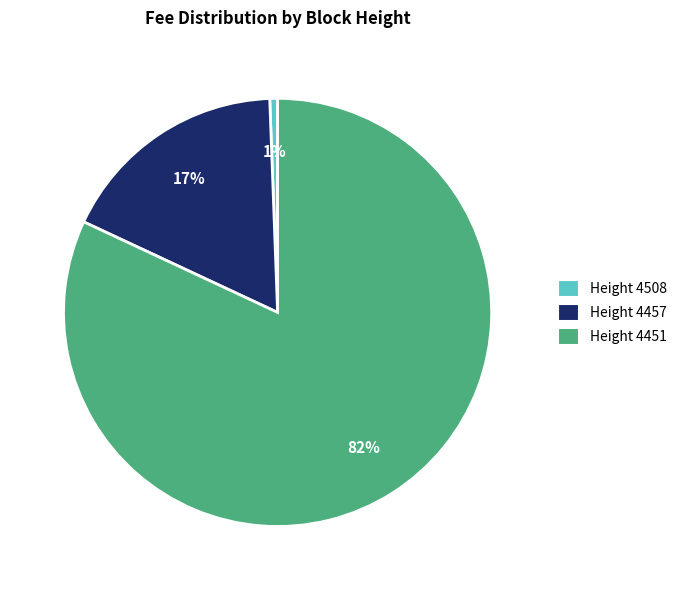

Which slice is the largest?

Height 4451